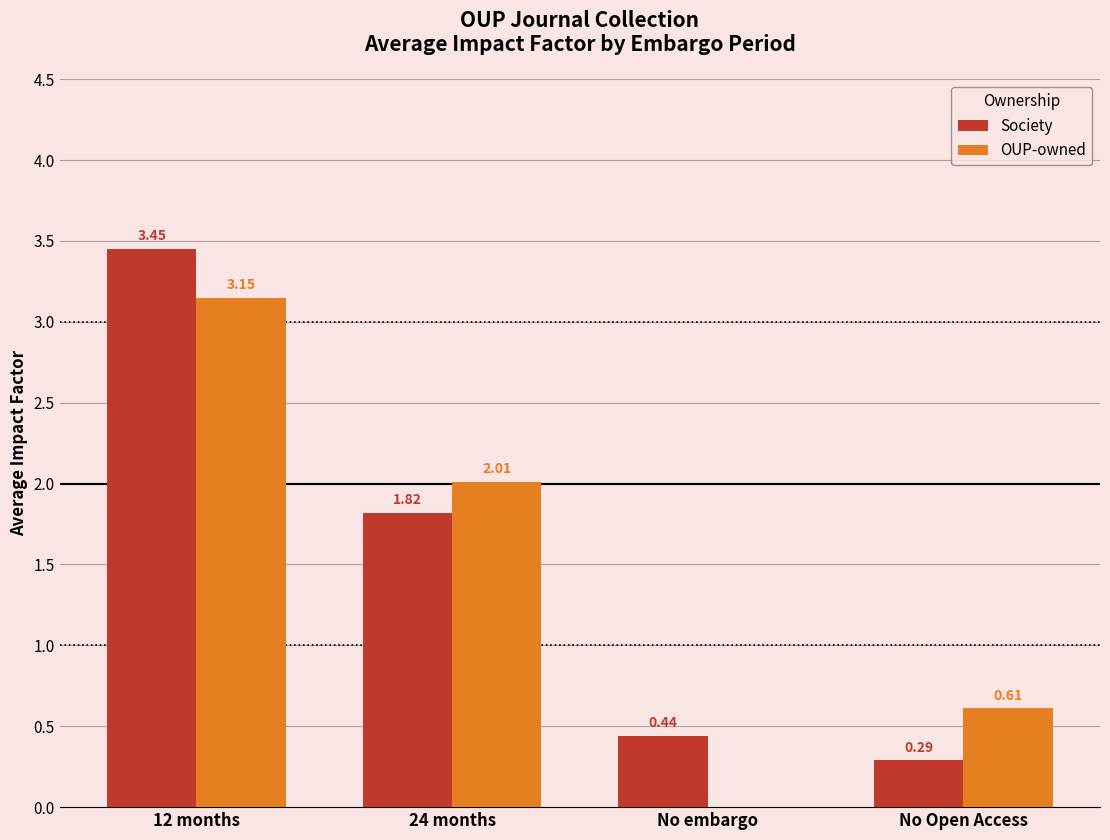

What is the sum of the Society values at 24 months and No Open Access?

2.1